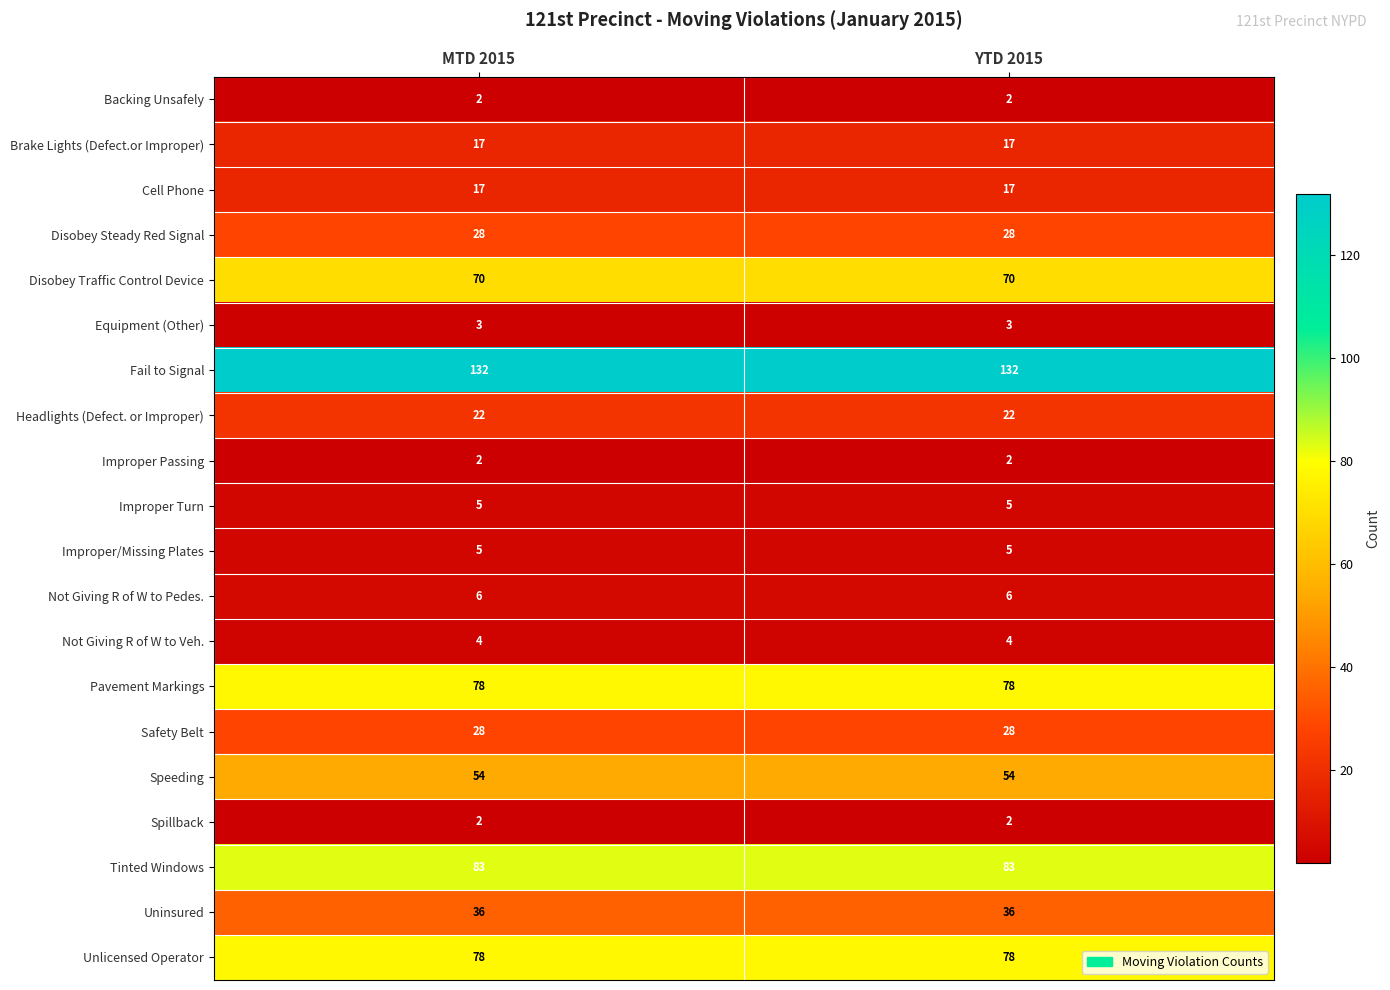

The Fail to Signal series shows 223 at MTD 2015. True or false?

False